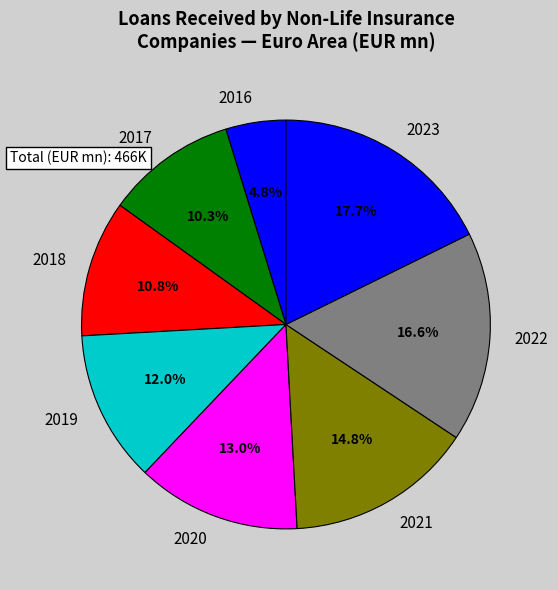

What is the largest slice in the pie chart?

2023